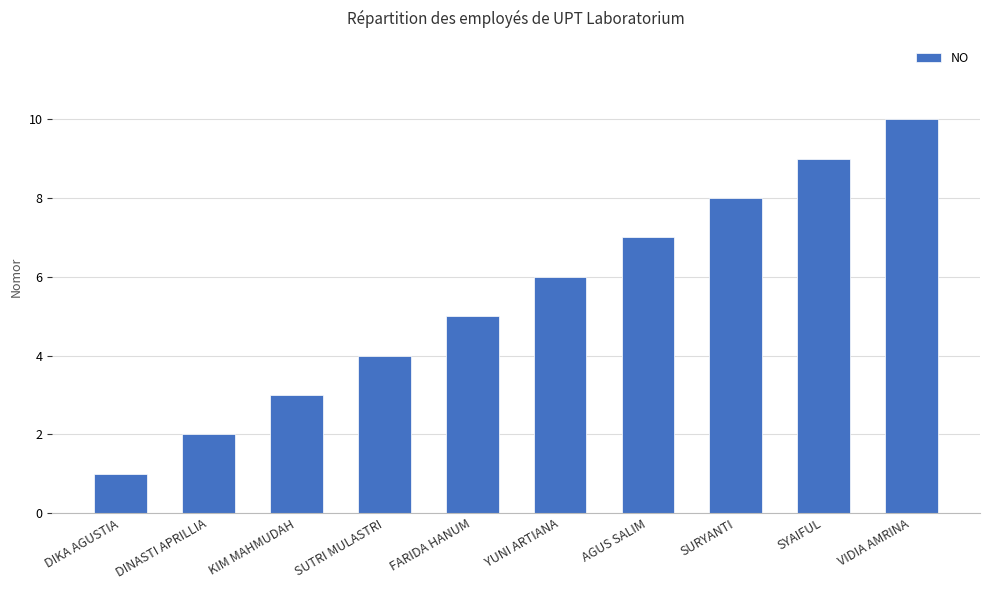

Reading right to left, list all the values displayed in this chart.

VIDIA AMRINA=10	SYAIFUL=9	SURYANTI=8	AGUS SALIM=7	YUNI ARTIANA=6	FARIDA HANUM=5	SUTRI MULASTRI=4	KIM MAHMUDAH=3	DINASTI APRILLIA=2	DIKA AGUSTIA=1